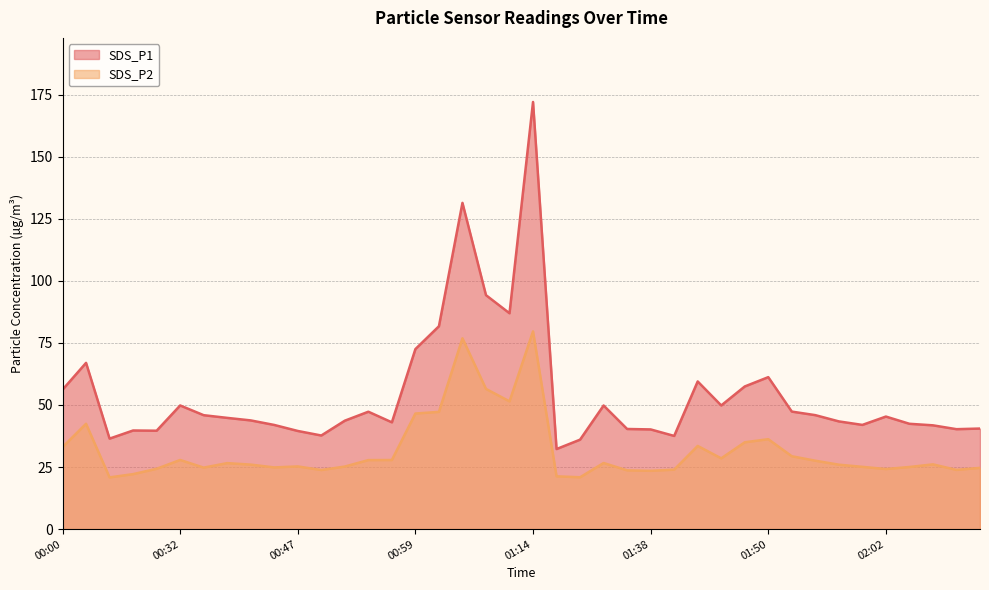

What is the spread (max minus min) of values at 00:56?

15.2